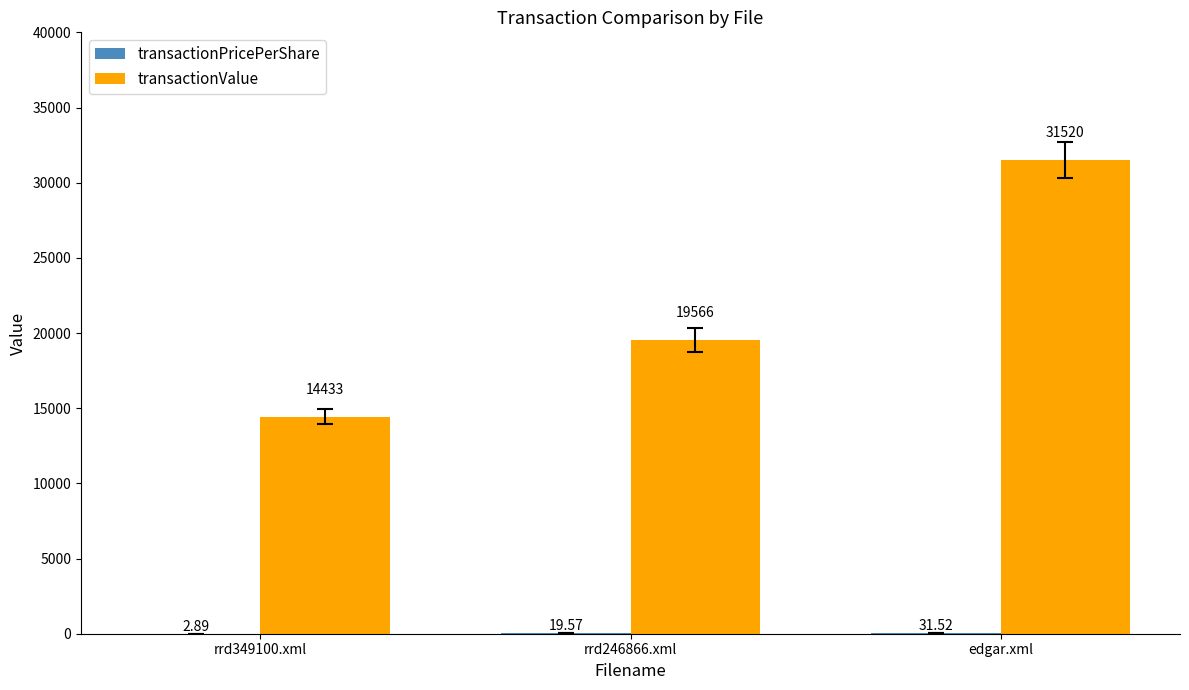

Are the bars horizontal?

No